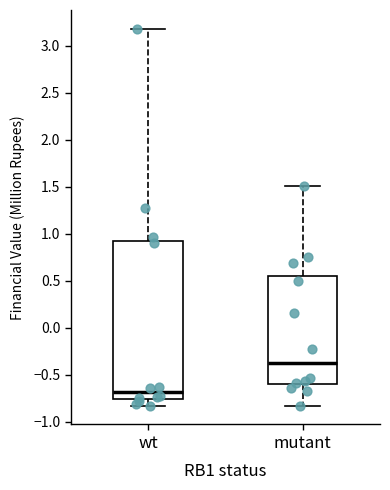

Comparing the boxes themselves (not the whiskers), which one is the tallest?

wt